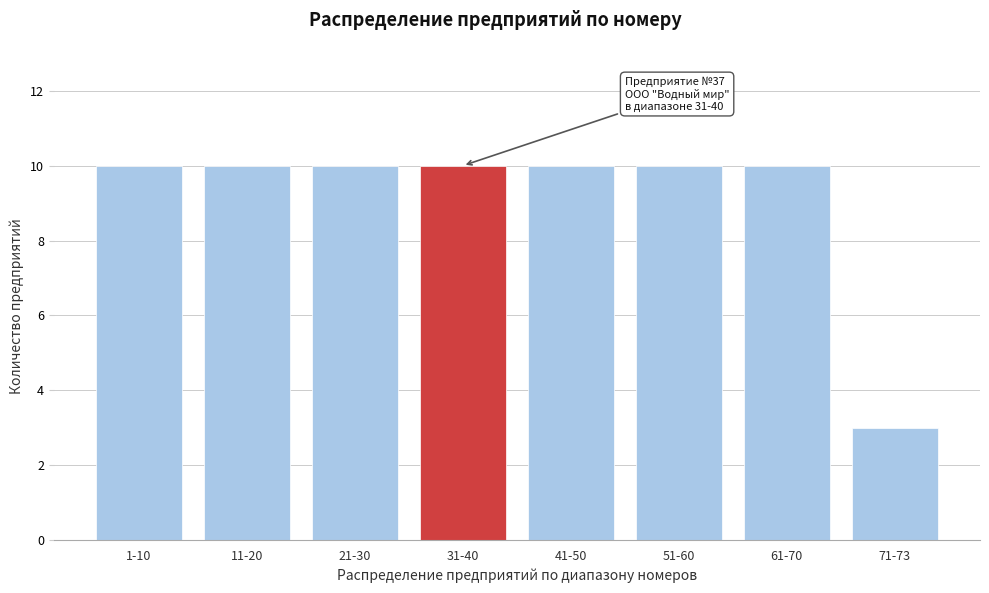

Reading left to right, transcribe all the data shown in this chart.

10	10	10	10	10	10	10	3